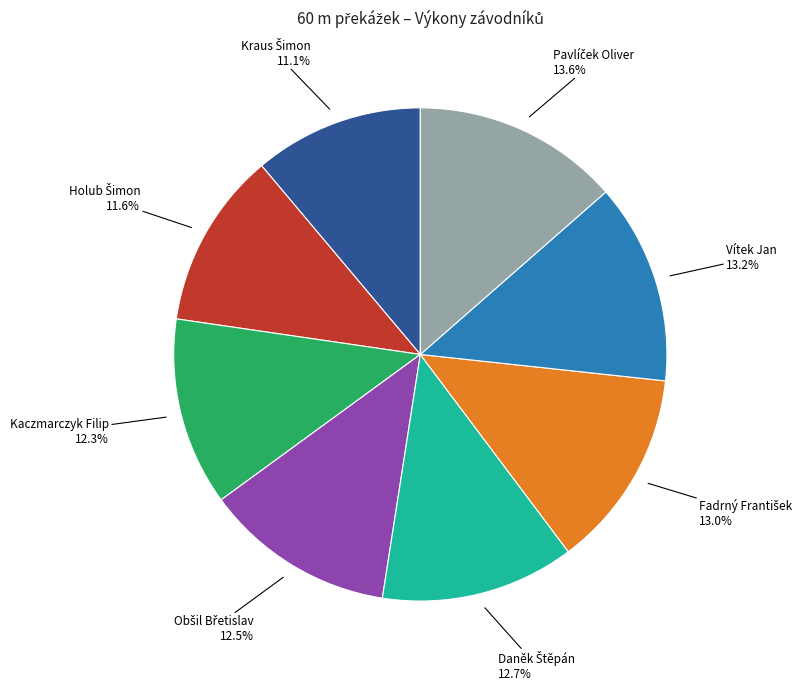

Is there a majority slice in this chart?

No